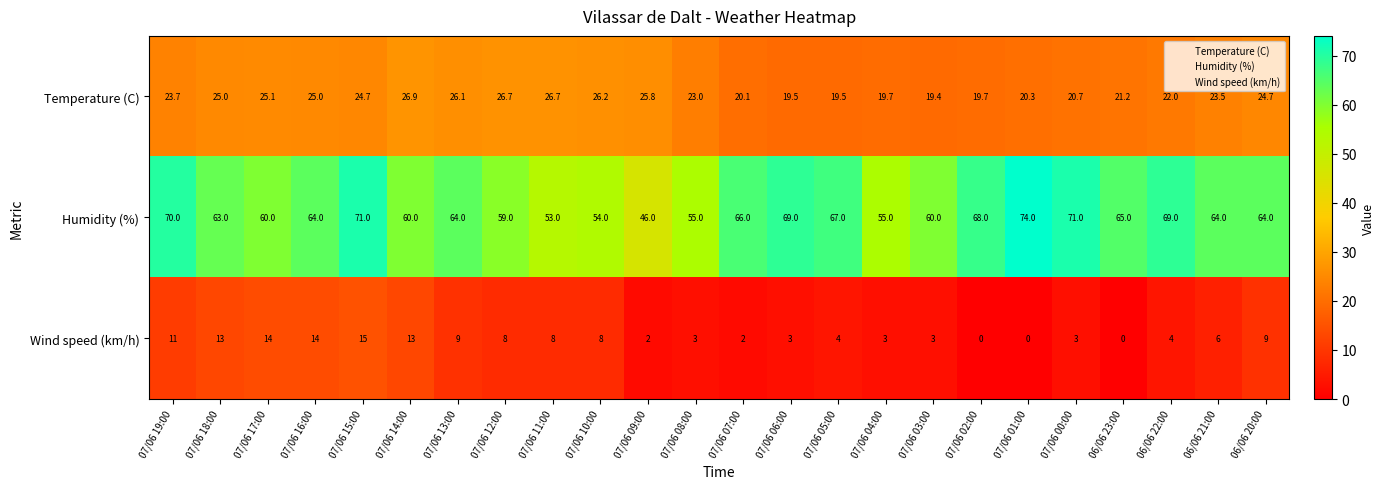

Rank the series by their average value, from highest to lowest.

Humidity (%), Temperature (C), Wind speed (km/h)